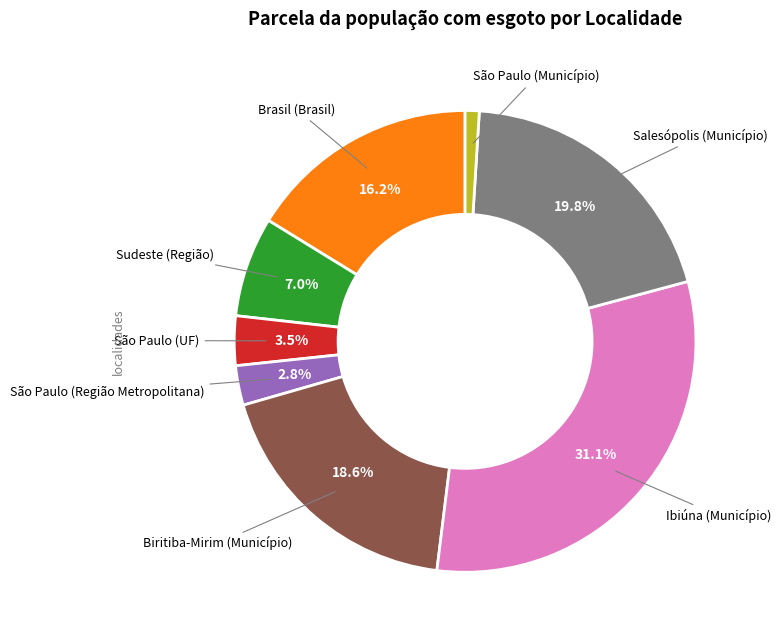

Count the number of slices in the pie.

8